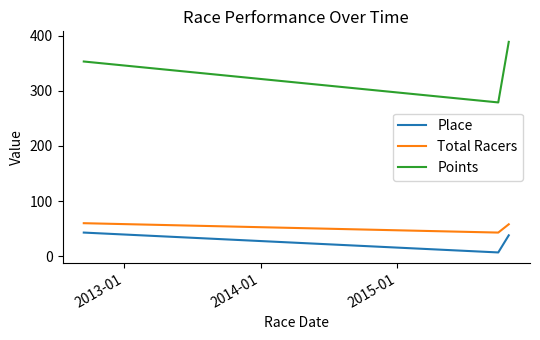

Which series has the widest spread of values?

Points